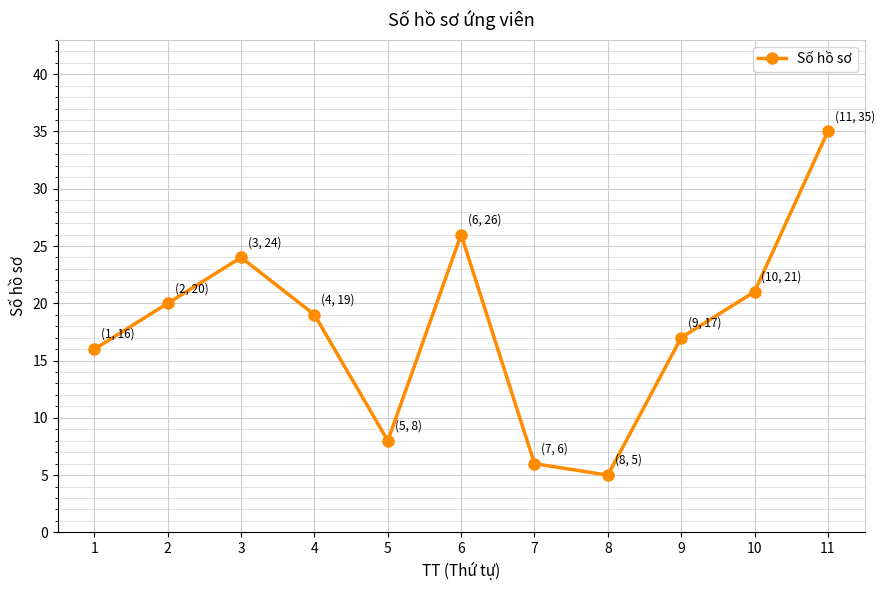

Is it true that the value at 4 is 19?

True